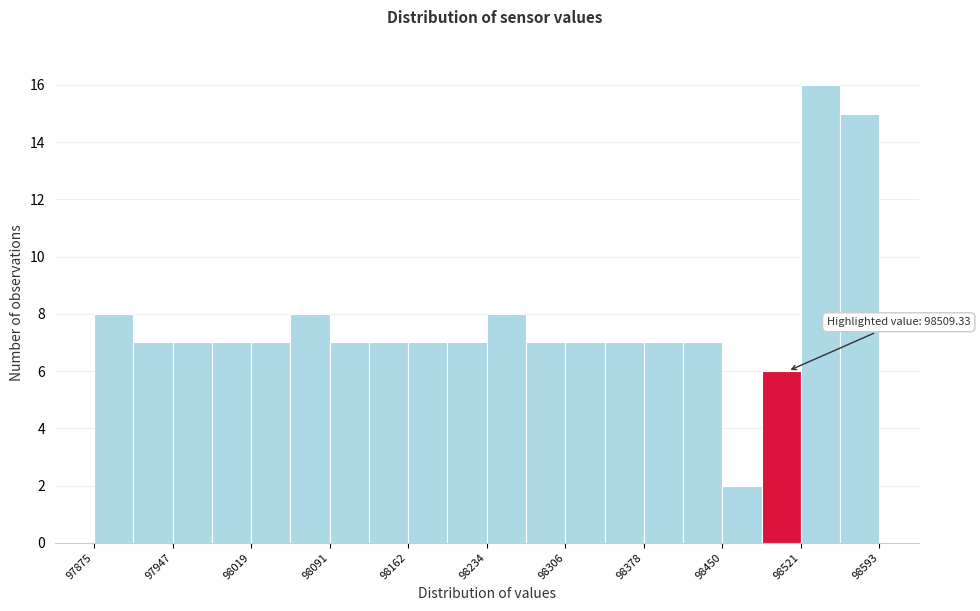

Around what value on the x-axis is the tallest bar? Give the approximate position of its centre, as read against the axis.

98540